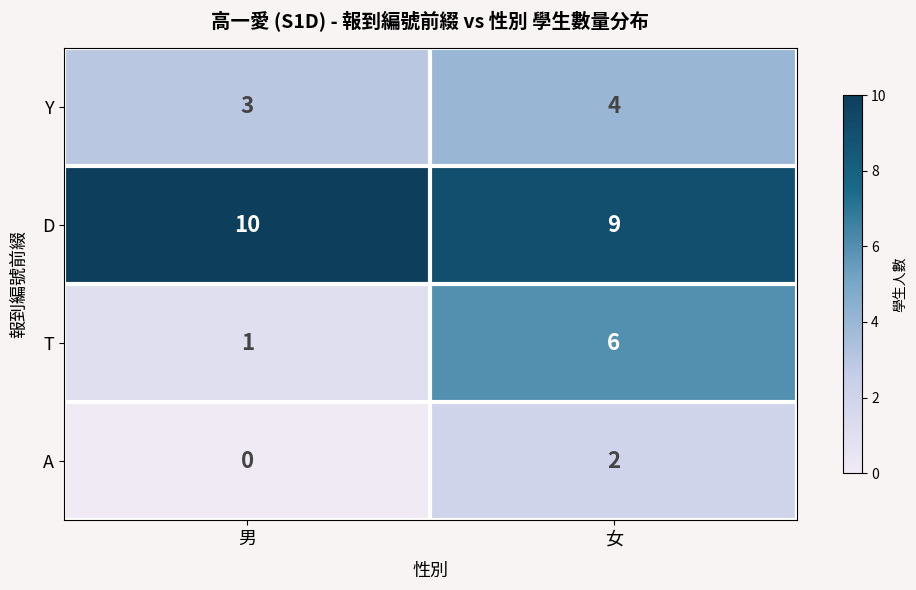

At which category is the sum across all series the highest?

女